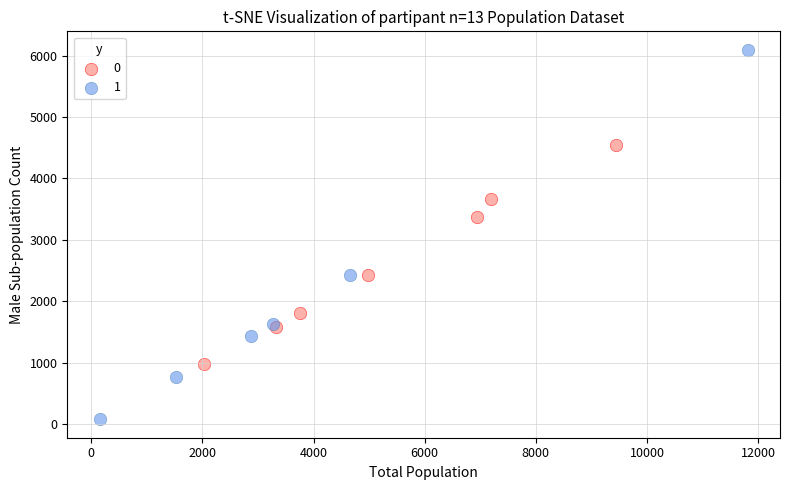

What are all the series names shown in the legend?

0, 1